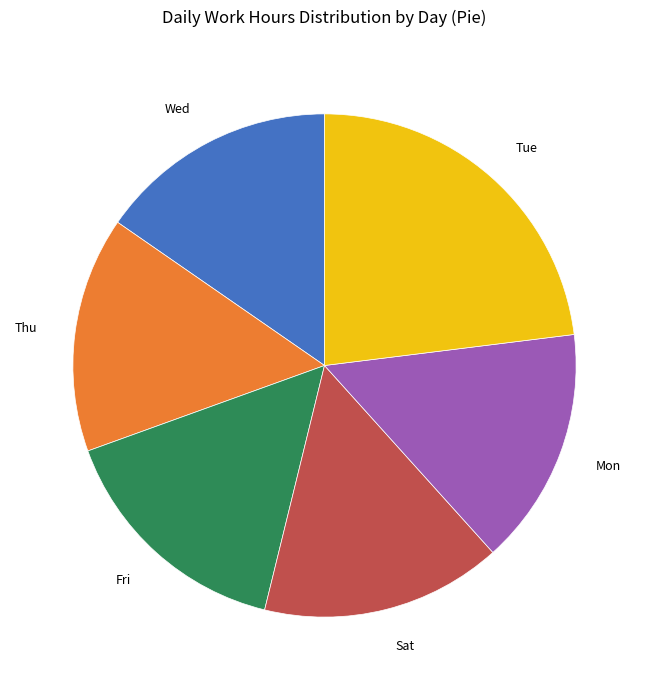

Is it true that Mon is 28% of the pie?

False